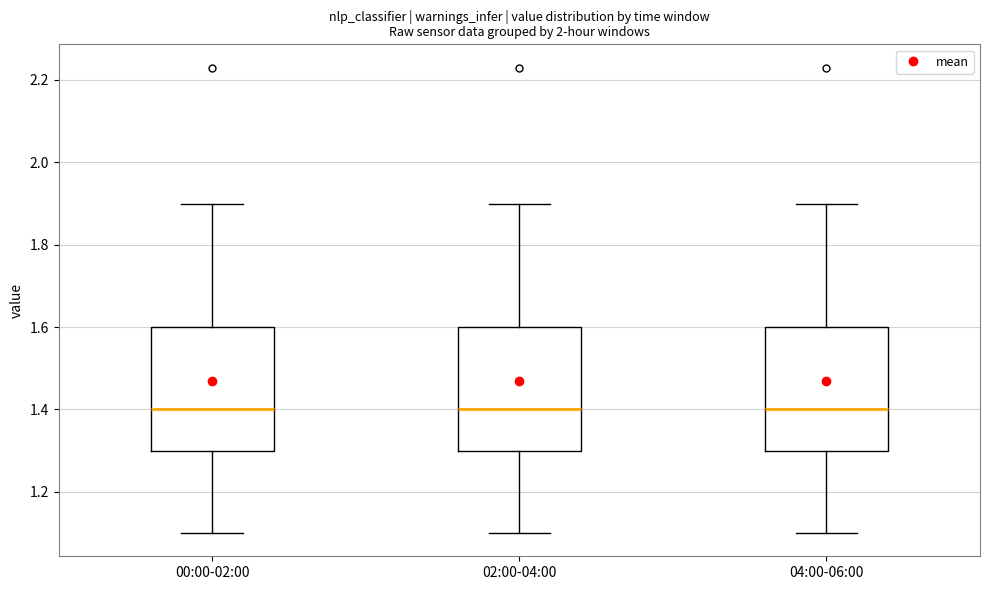

Reading left to right, transcribe this box plot: for each box, give where its median line is, the range the box spans, and where its two whiskers end, as read against the y-axis. The values are not printed on the chart, so give them approximately, as read against the axis.

00:00-02:00: median 1.4, box 1.3 to 1.6, whiskers 1.1 to 1.9
02:00-04:00: median 1.4, box 1.3 to 1.6, whiskers 1.1 to 1.9
04:00-06:00: median 1.4, box 1.3 to 1.6, whiskers 1.1 to 1.9